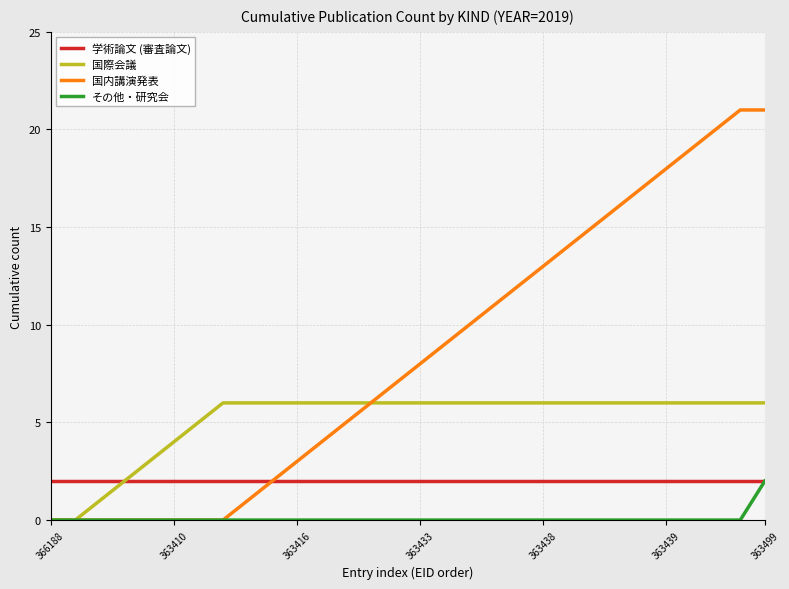

Which series has the largest total across all categories?

国内講演発表